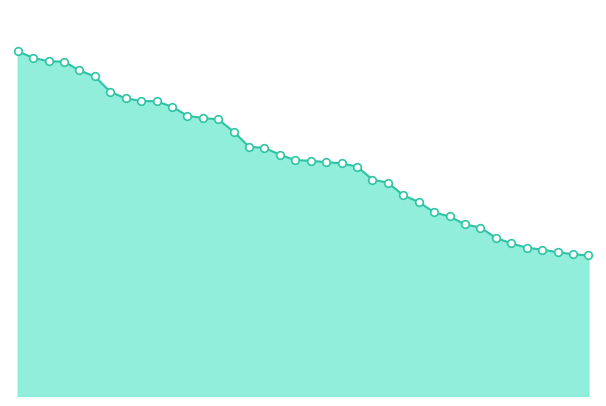

Is this an area chart (filled region under the line)?

Yes